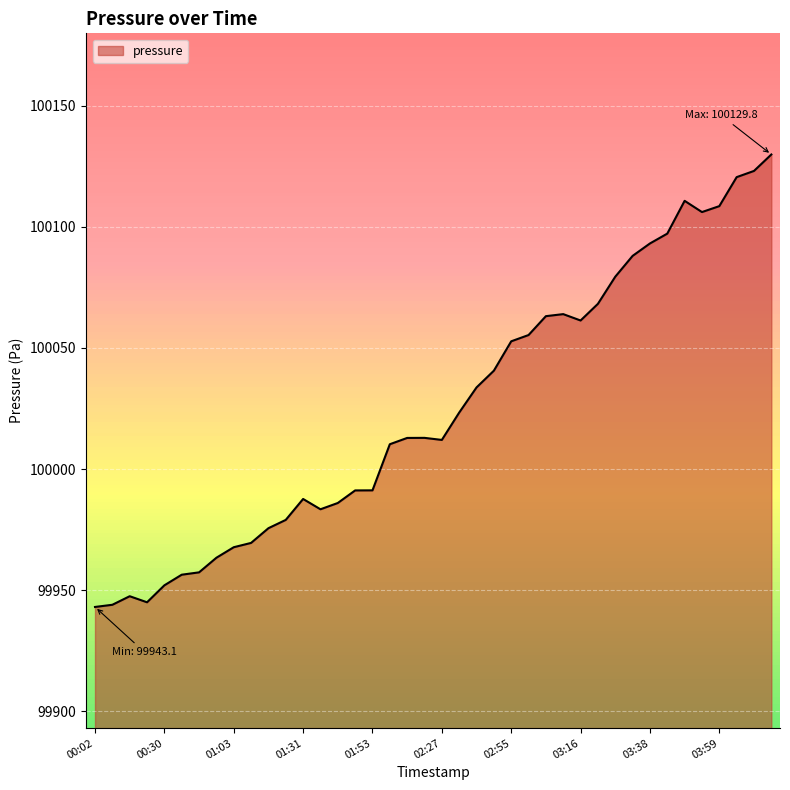

True or false: the data has more than 0 interior local peaks.

True